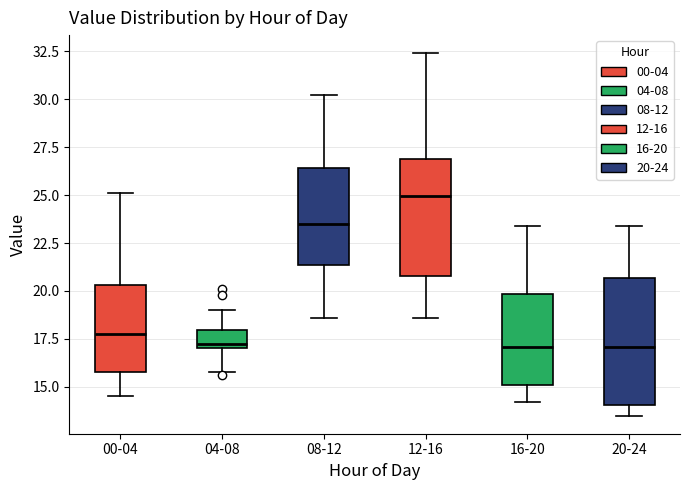

Comparing the boxes themselves (not the whiskers), which one is the tallest?

20-24